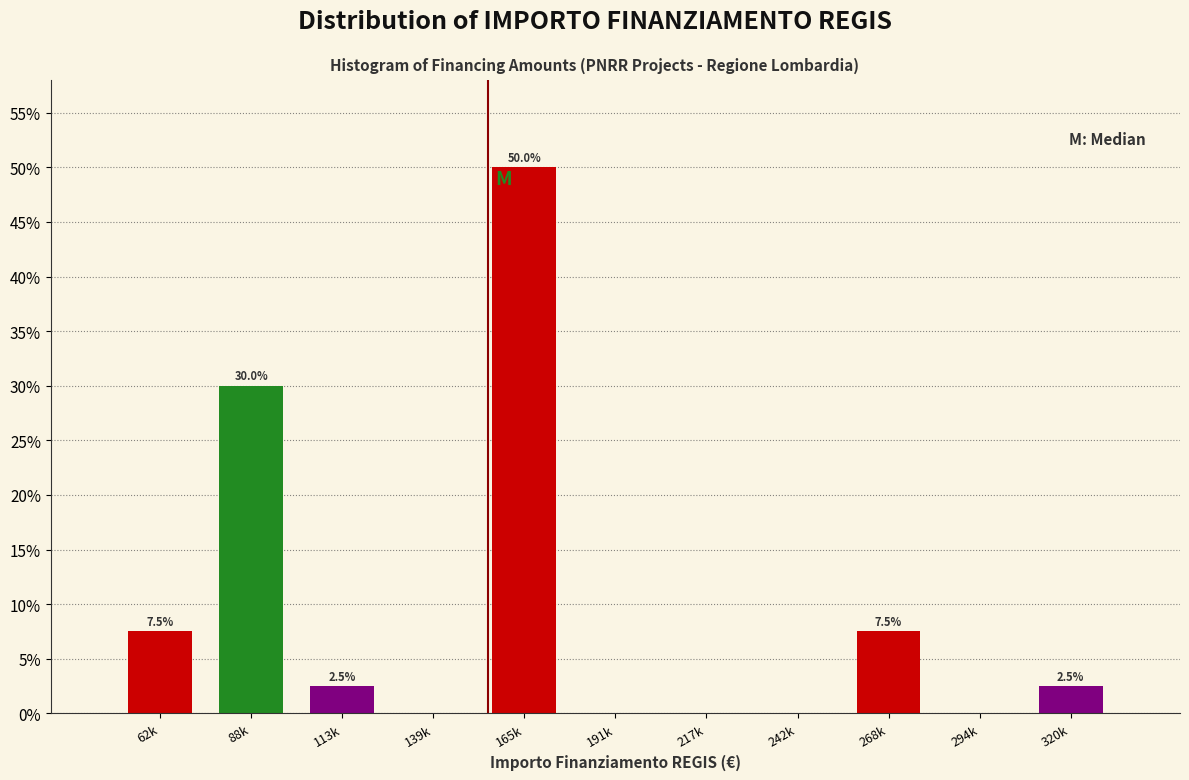

Reading left to right, list all the values displayed in this chart.

62k=7.5	88k=30.0	113k=2.5	139k=0.0	165k=50.0	191k=0.0	217k=0.0	242k=0.0	268k=7.5	294k=0.0	320k=2.5